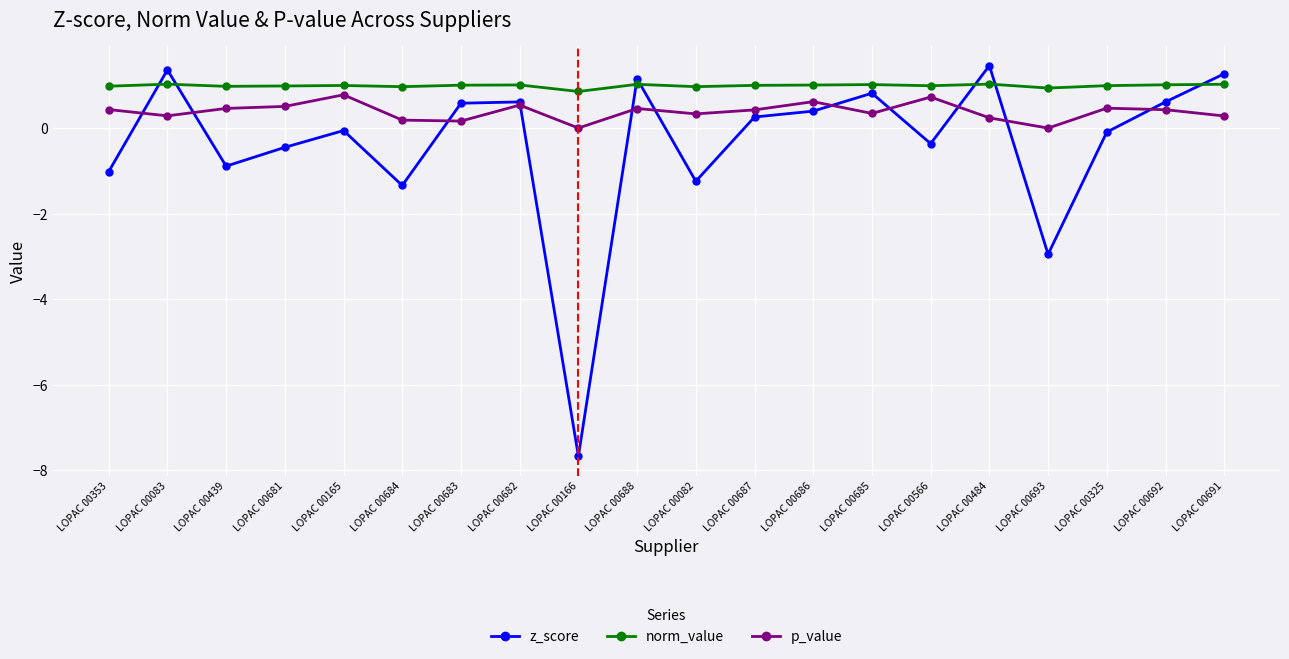

How many distinct data groups are displayed?

3